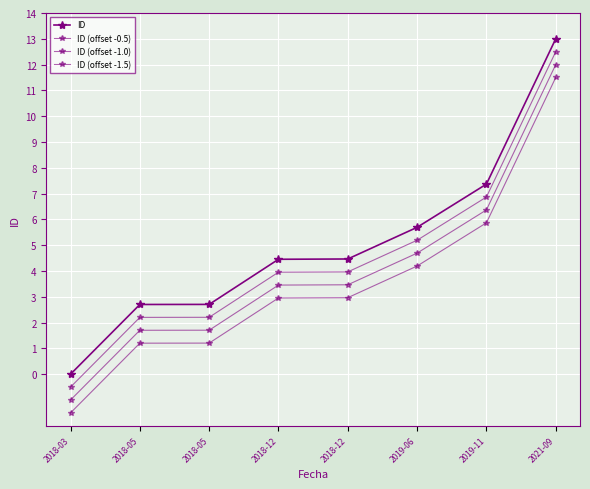

What is the approximate value of ID (offset -1.5) at 2018-03?

-1.5